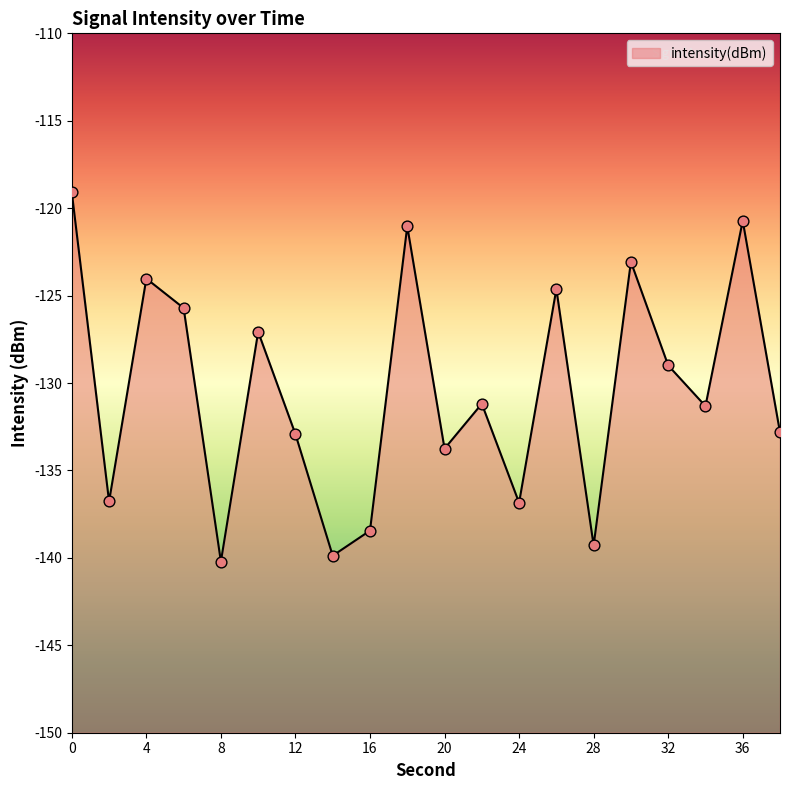

Which has a higher value, 2 or 8?

2